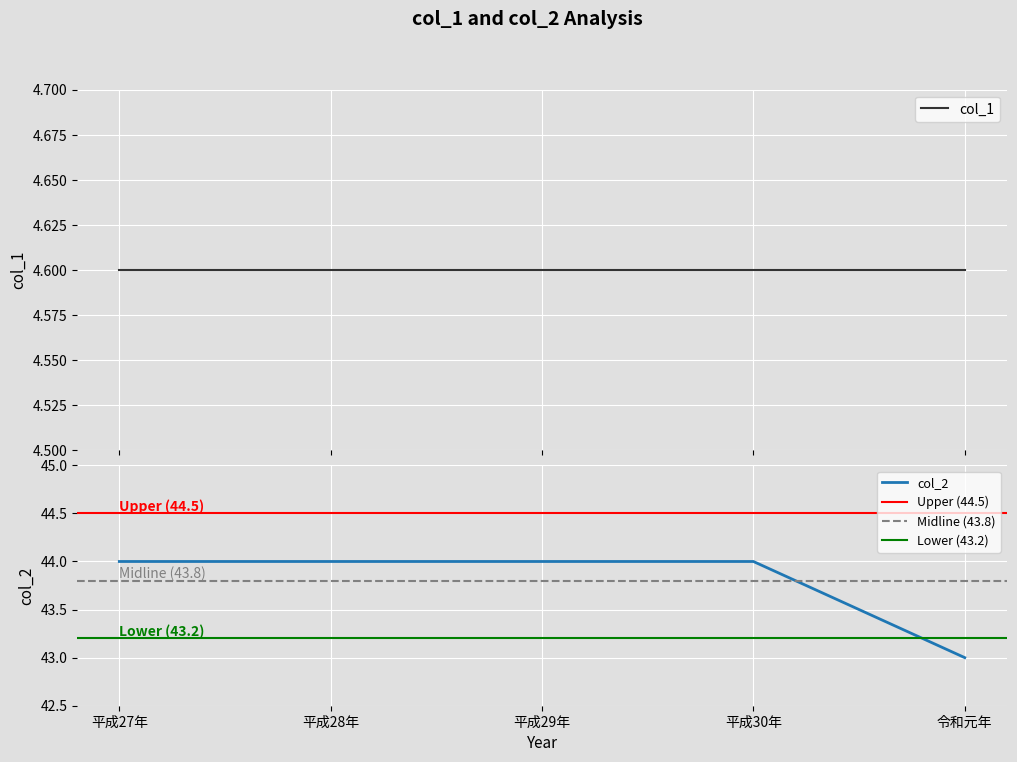

Where is the data nearest to the value 43?

令和元年